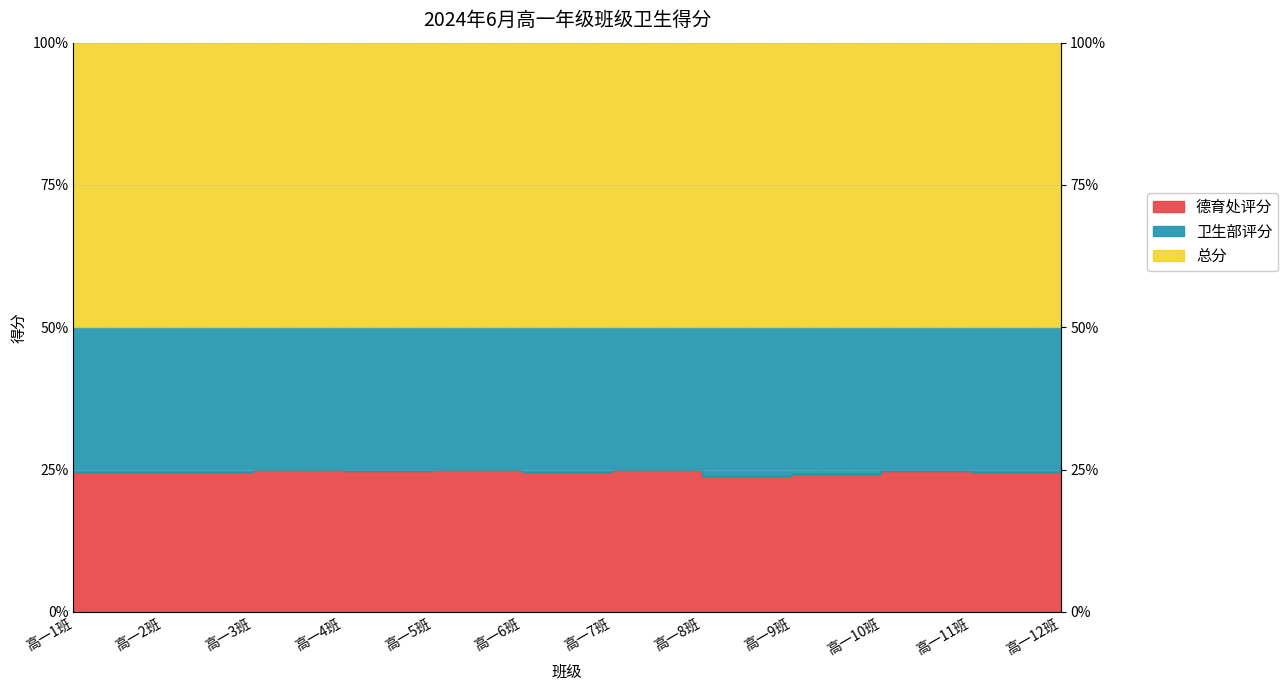

The value of 总分 at 高一4班 is 9.9. True or false?

True